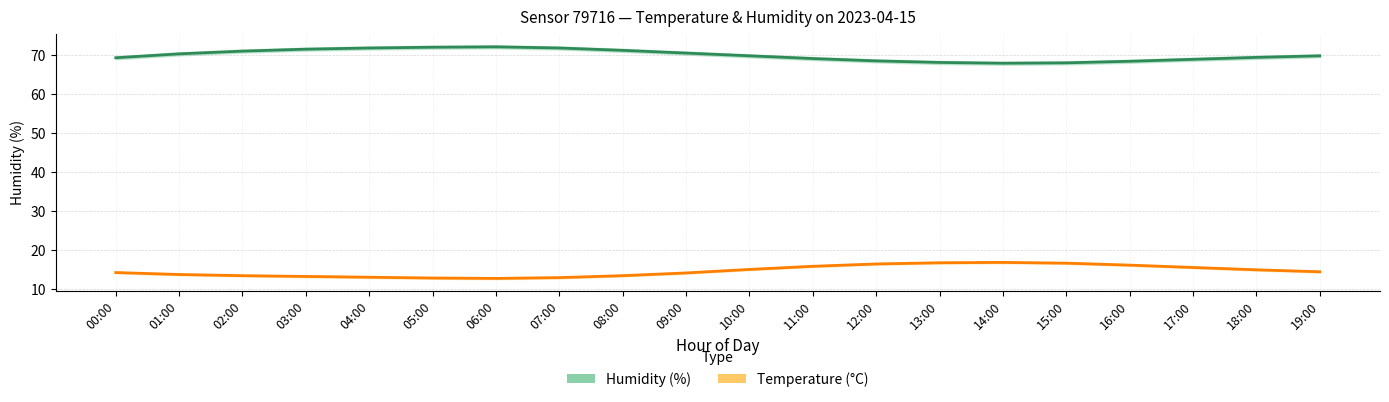

The Humidity (%) series shows 68.1 at 13:00. True or false?

True